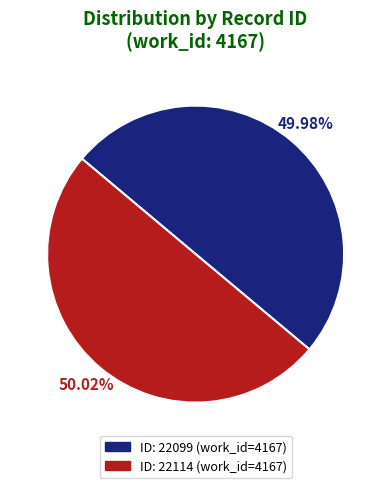

Which slice is the largest?

22114